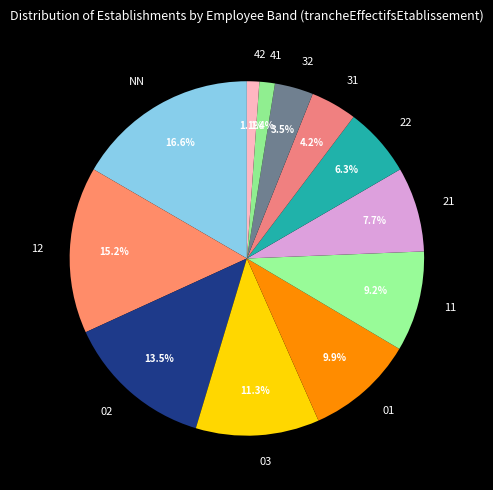

What is the largest slice in the pie chart?

NN